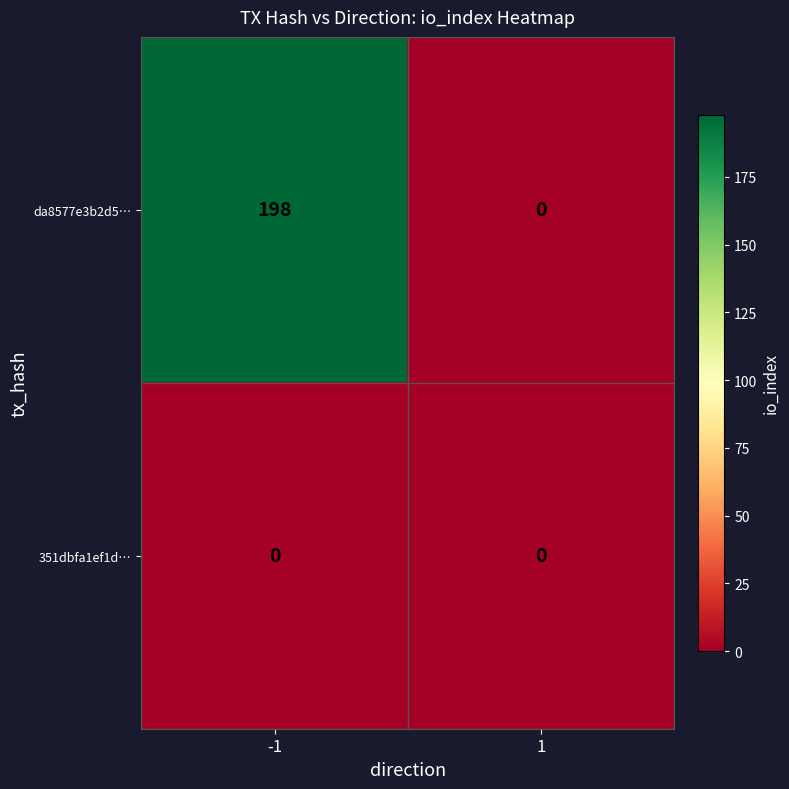

Which category has the highest value across all series?

-1